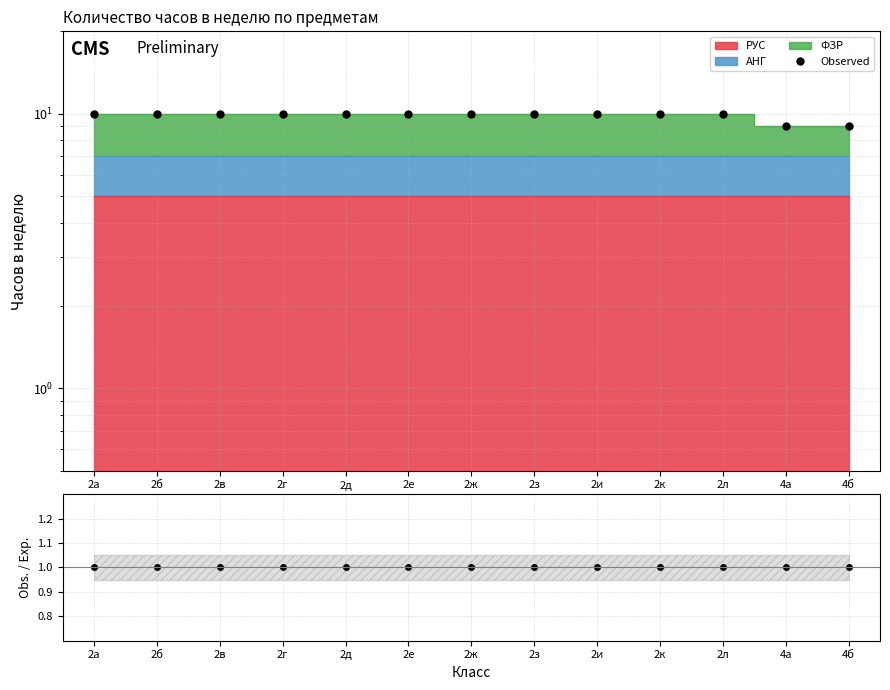

Between 4а and 2з, which is larger?

2з